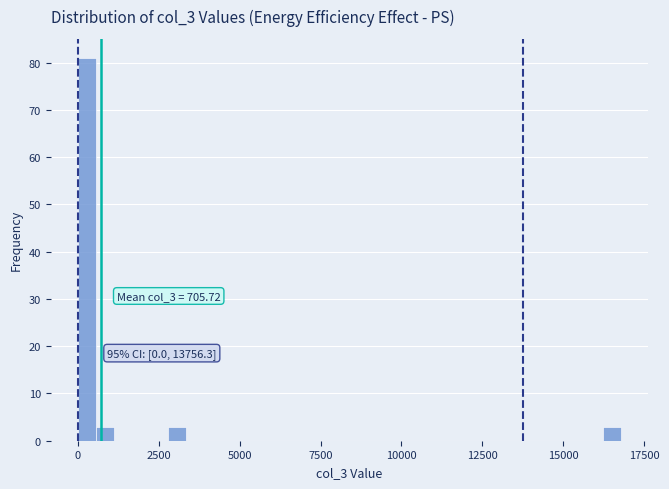

Around what value on the x-axis is the tallest bar? Give the approximate position of its centre, as read against the axis.

500